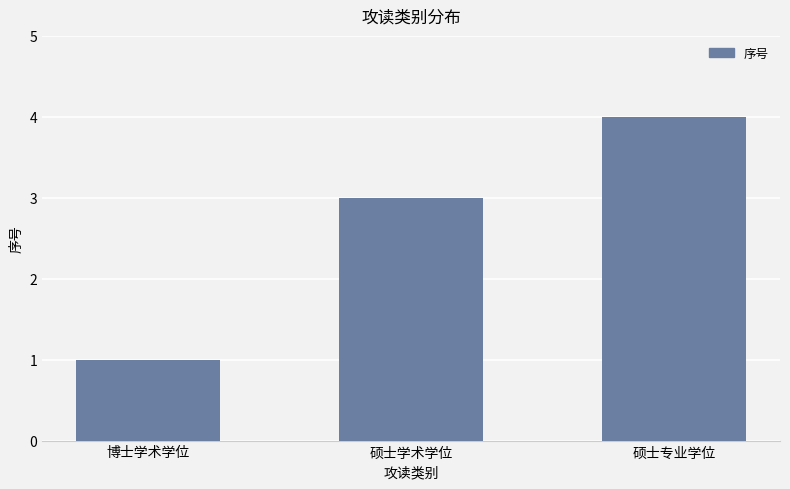

The chart shows a value of 5 at 硕士学术学位. True or false?

False